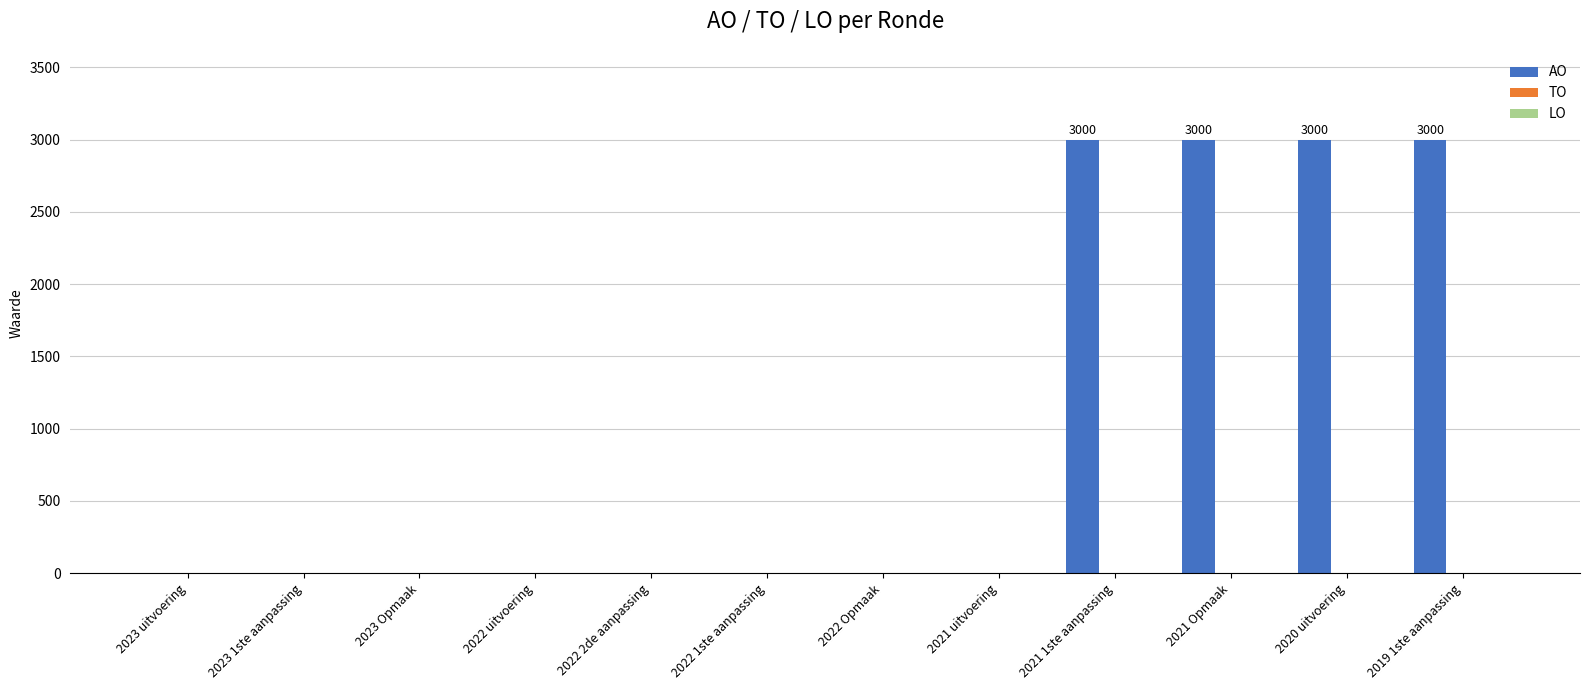

What is the sum of all values?

12000